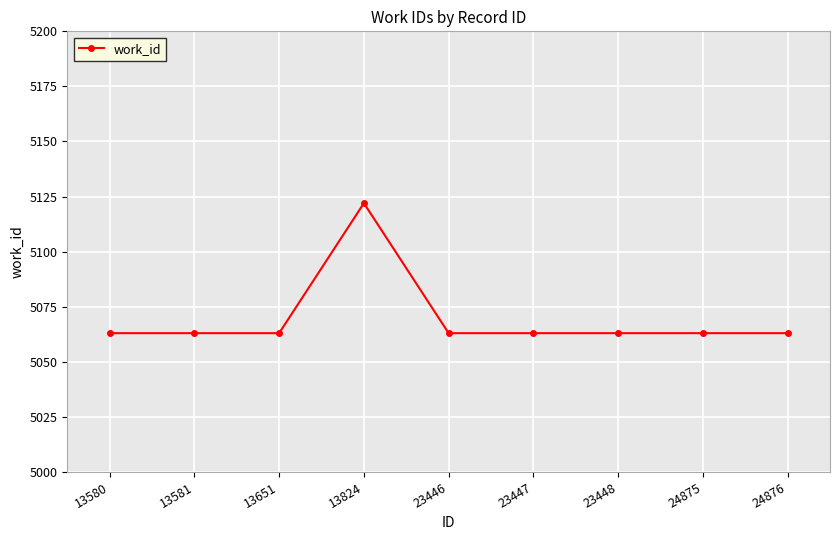

Reading left to right, list all the values displayed in this chart.

5063	5063	5063	5122	5063	5063	5063	5063	5063